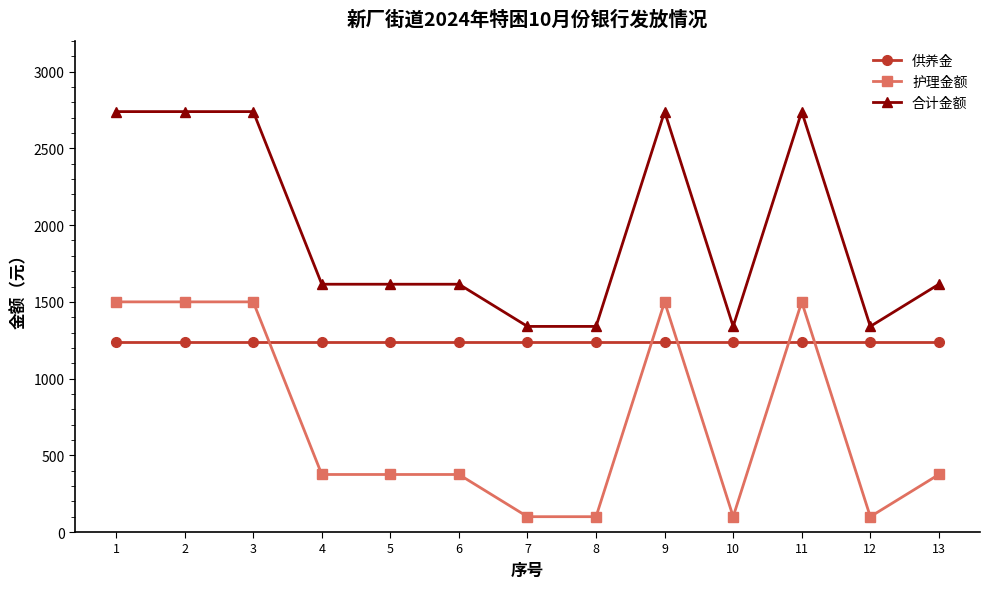

The 供养金 series shows 307 at 1. True or false?

False